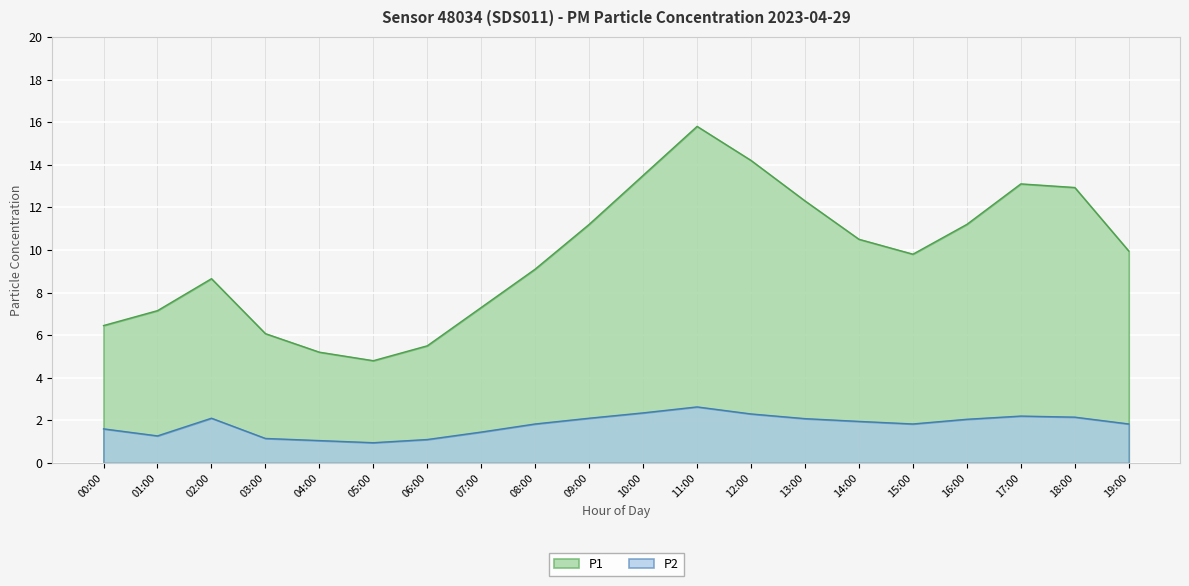

At which category does the chart reach its minimum across all series?

05:00